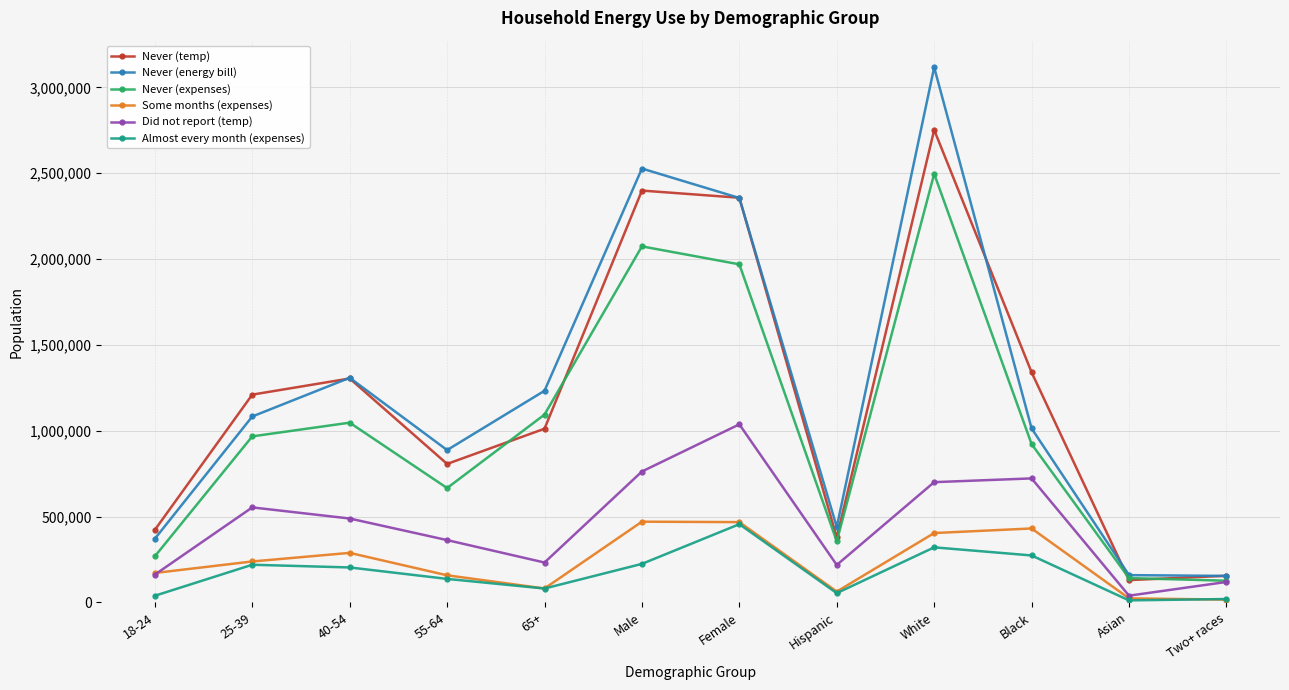

What is the minimum value shown in the chart?

11888